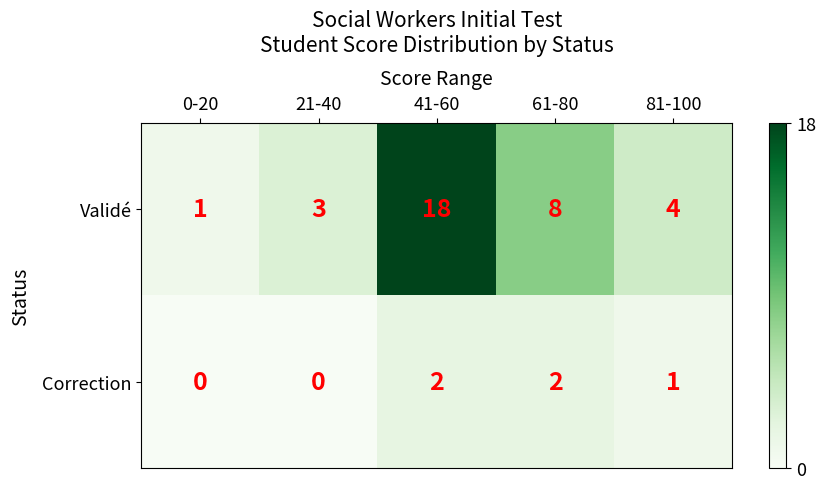

Where is Validé nearest to the value 9?

61-80